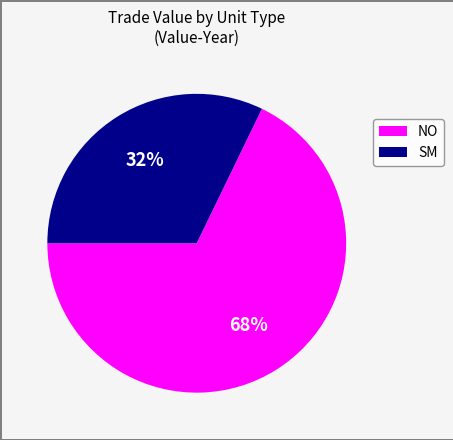

Is there any slice that represents more than half of the pie?

Yes